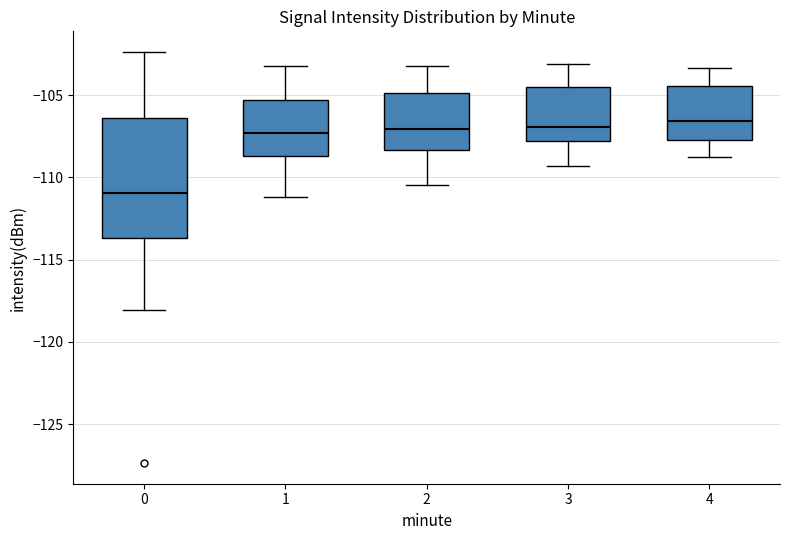

Where is the upper edge of the box at x = 1 on the y-axis? The values are not printed on the chart, so give them approximately, as read against the axis.

-105.5